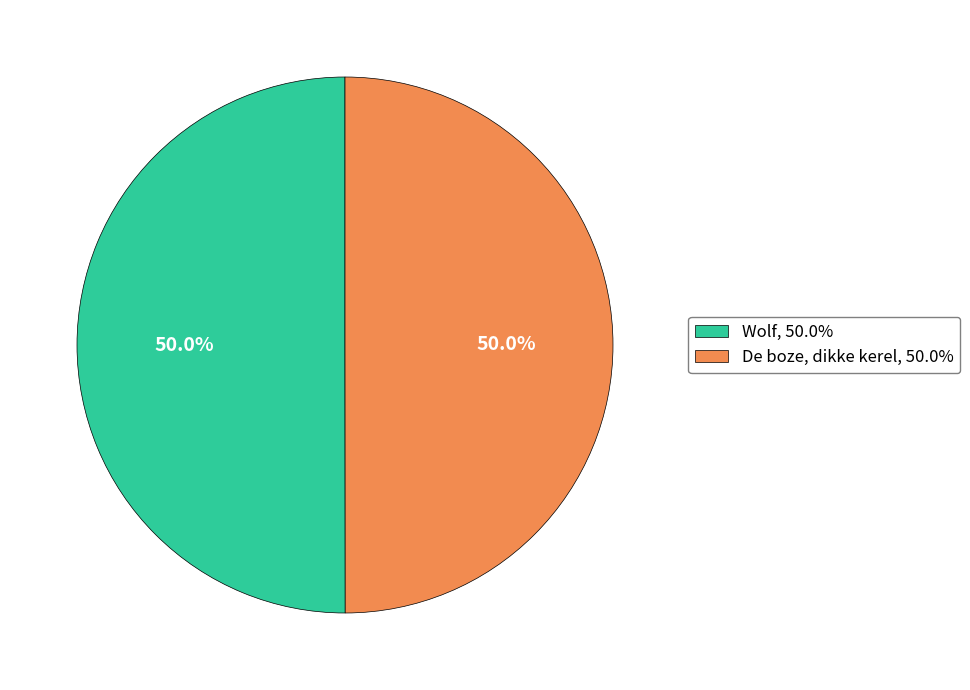

To the nearest percent, what is the average slice percentage?

50%